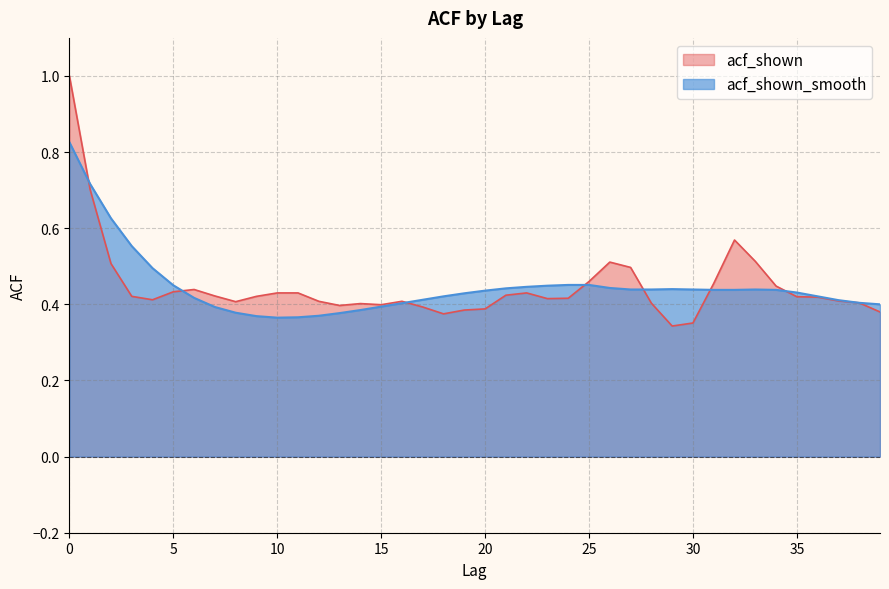

Count the number of categories in the chart.

40